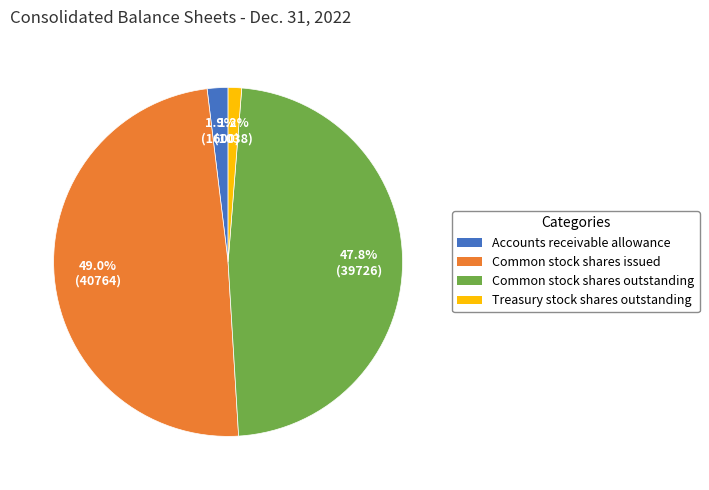

What is the ratio of the value at Common stock shares issued to the value at Common stock shares outstanding?

1.0